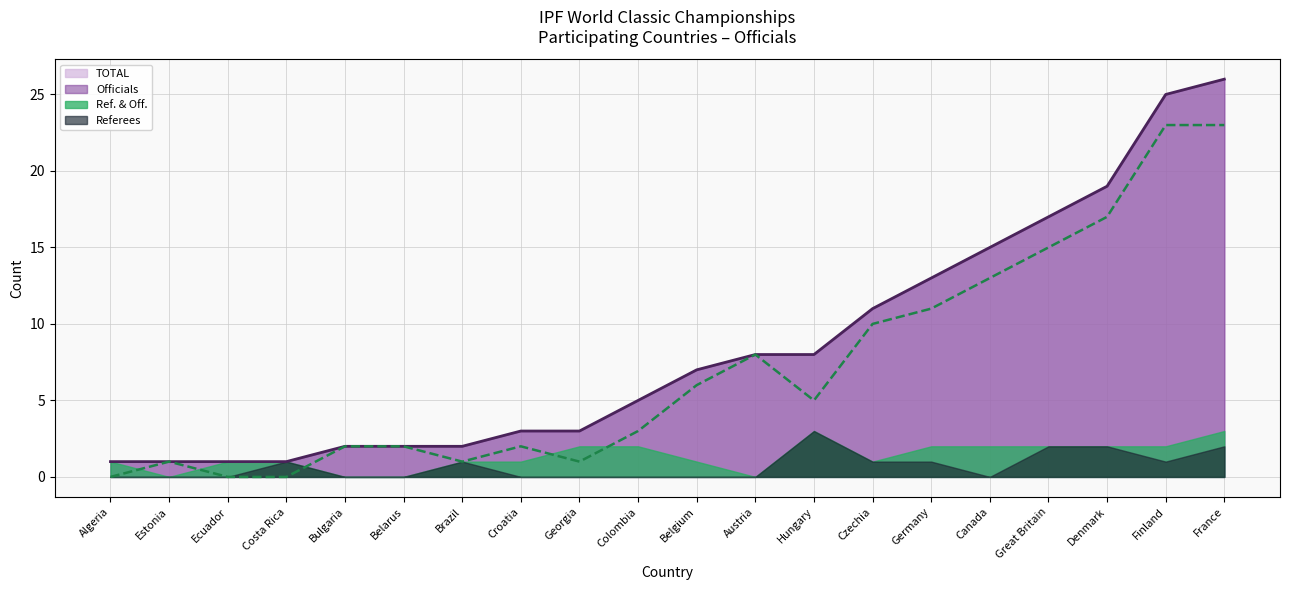

Between Denmark and Algeria, which is larger?

Denmark